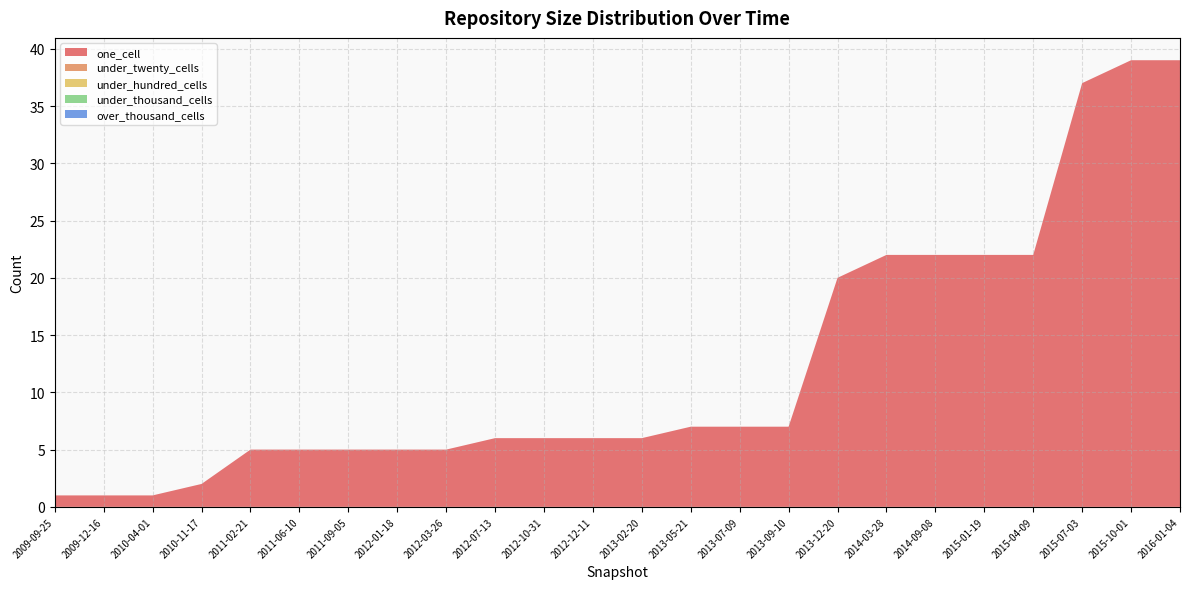

Reading right to left, list all the values displayed in this chart.

one_cell: 2016-01-04=39	2015-10-01=39	2015-07-03=37	2015-04-09=22	2015-01-19=22	2014-09-08=22	2014-03-28=22	2013-12-20=20	2013-09-10=7	2013-07-09=7	2013-05-21=7	2013-02-20=6	2012-12-11=6	2012-10-31=6	2012-07-13=6	2012-03-26=5	2012-01-18=5	2011-09-05=5	2011-06-10=5	2011-02-21=5	2010-11-17=2	2010-04-01=1	2009-12-16=1	2009-09-25=1
under_twenty_cells: 2016-01-04=0	2015-10-01=0	2015-07-03=0	2015-04-09=0	2015-01-19=0	2014-09-08=0	2014-03-28=0	2013-12-20=0	2013-09-10=0	2013-07-09=0	2013-05-21=0	2013-02-20=0	2012-12-11=0	2012-10-31=0	2012-07-13=0	2012-03-26=0	2012-01-18=0	2011-09-05=0	2011-06-10=0	2011-02-21=0	2010-11-17=0	2010-04-01=0	2009-12-16=0	2009-09-25=0
under_hundred_cells: 2016-01-04=0	2015-10-01=0	2015-07-03=0	2015-04-09=0	2015-01-19=0	2014-09-08=0	2014-03-28=0	2013-12-20=0	2013-09-10=0	2013-07-09=0	2013-05-21=0	2013-02-20=0	2012-12-11=0	2012-10-31=0	2012-07-13=0	2012-03-26=0	2012-01-18=0	2011-09-05=0	2011-06-10=0	2011-02-21=0	2010-11-17=0	2010-04-01=0	2009-12-16=0	2009-09-25=0
under_thousand_cells: 2016-01-04=0	2015-10-01=0	2015-07-03=0	2015-04-09=0	2015-01-19=0	2014-09-08=0	2014-03-28=0	2013-12-20=0	2013-09-10=0	2013-07-09=0	2013-05-21=0	2013-02-20=0	2012-12-11=0	2012-10-31=0	2012-07-13=0	2012-03-26=0	2012-01-18=0	2011-09-05=0	2011-06-10=0	2011-02-21=0	2010-11-17=0	2010-04-01=0	2009-12-16=0	2009-09-25=0
over_thousand_cells: 2016-01-04=0	2015-10-01=0	2015-07-03=0	2015-04-09=0	2015-01-19=0	2014-09-08=0	2014-03-28=0	2013-12-20=0	2013-09-10=0	2013-07-09=0	2013-05-21=0	2013-02-20=0	2012-12-11=0	2012-10-31=0	2012-07-13=0	2012-03-26=0	2012-01-18=0	2011-09-05=0	2011-06-10=0	2011-02-21=0	2010-11-17=0	2010-04-01=0	2009-12-16=0	2009-09-25=0